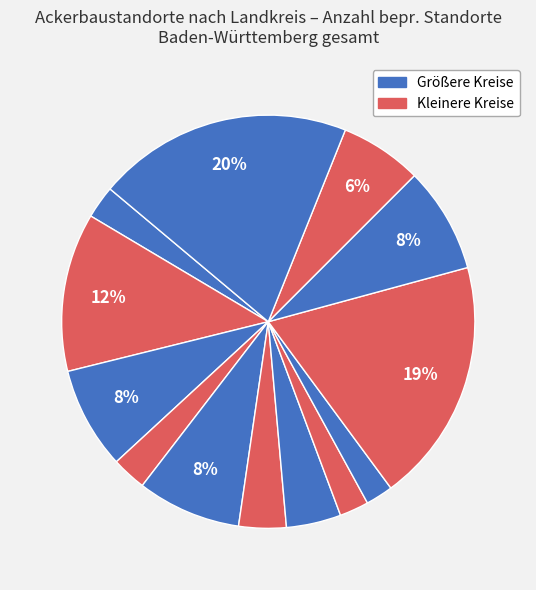

What is the largest slice in the pie chart?

Alb-Donau-Kreis